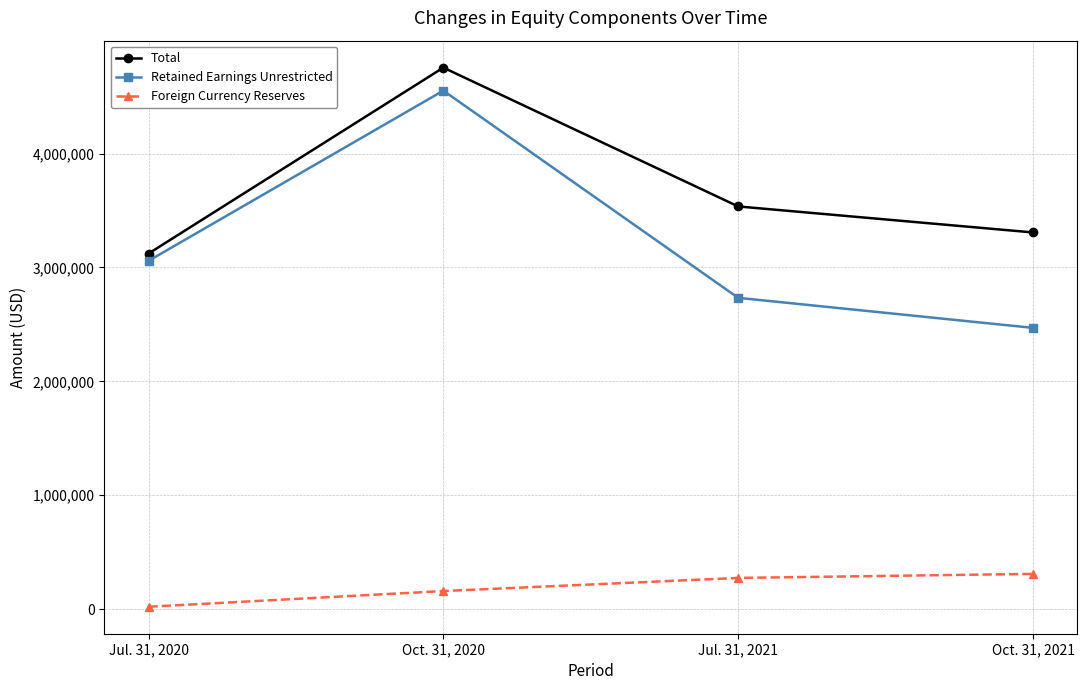

True or false: Foreign Currency Reserves and Total cross at least once.

False